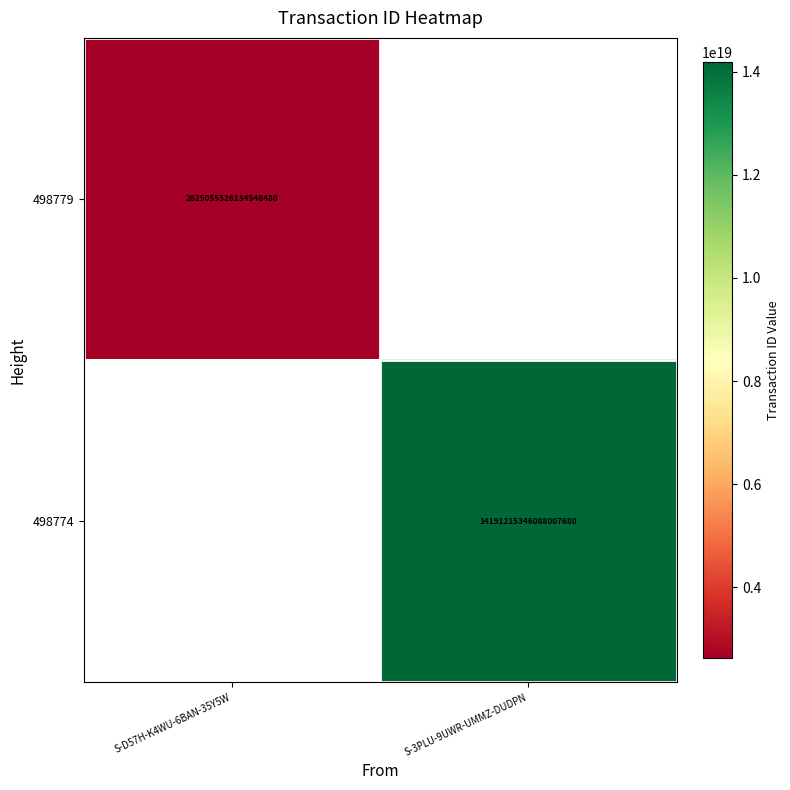

Is it true that 498774 equals 14191215346088007680 at S-3PLU-9UWR-UMMZ-DUDPN?

True